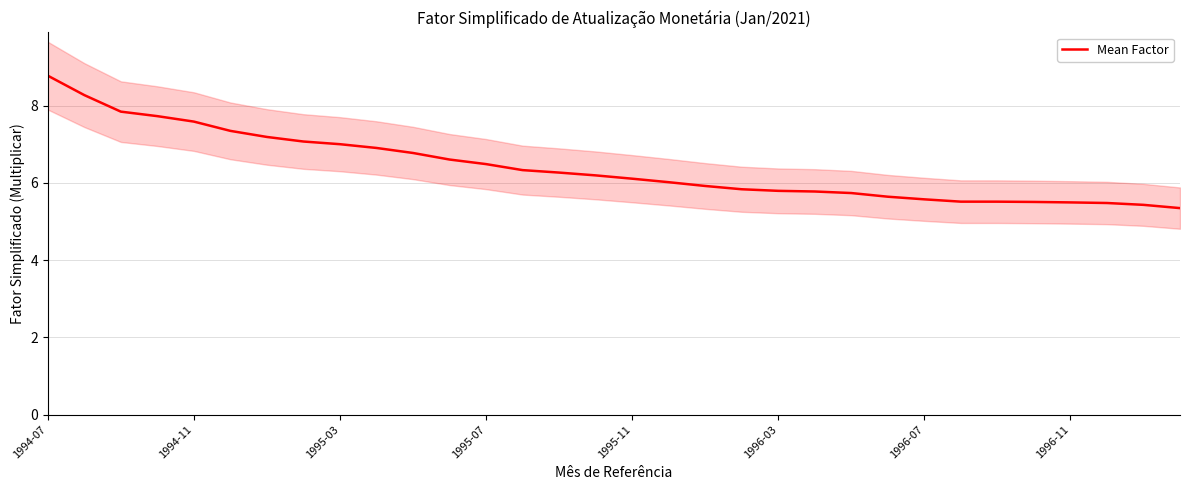

What position from the right is 1995-07?

20